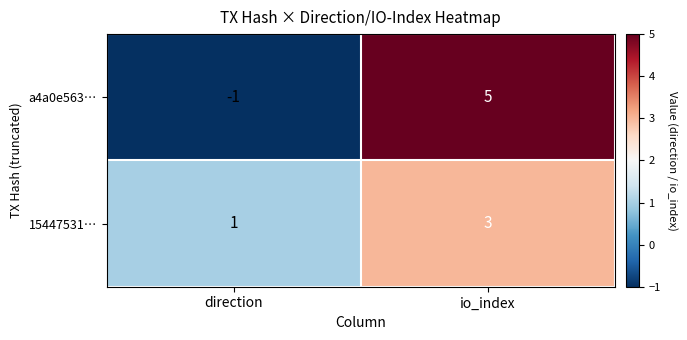

How many data points in 15447531… are less than 3?

1